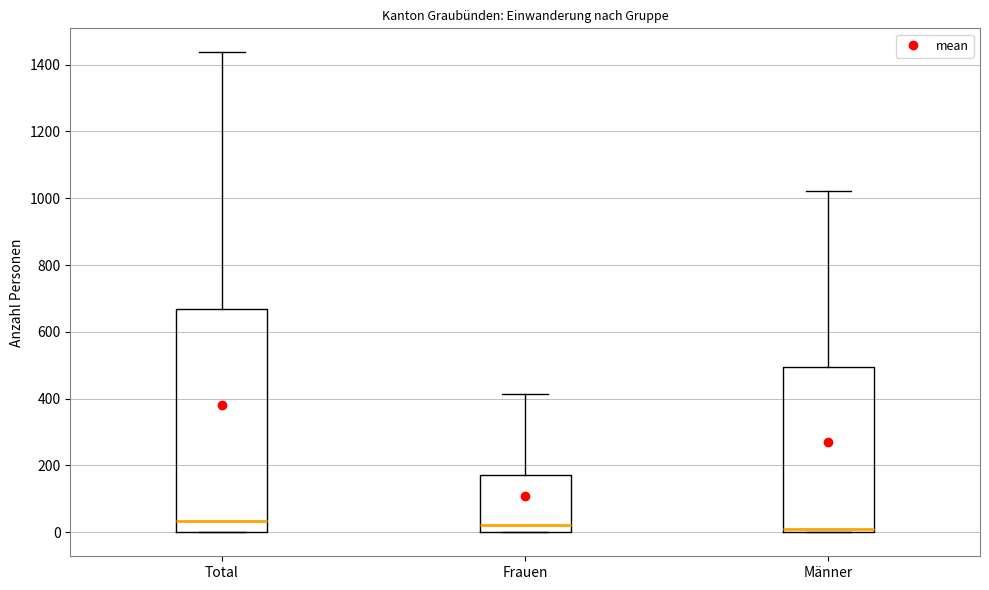

Comparing the boxes themselves (not the whiskers), which one is the tallest?

Total